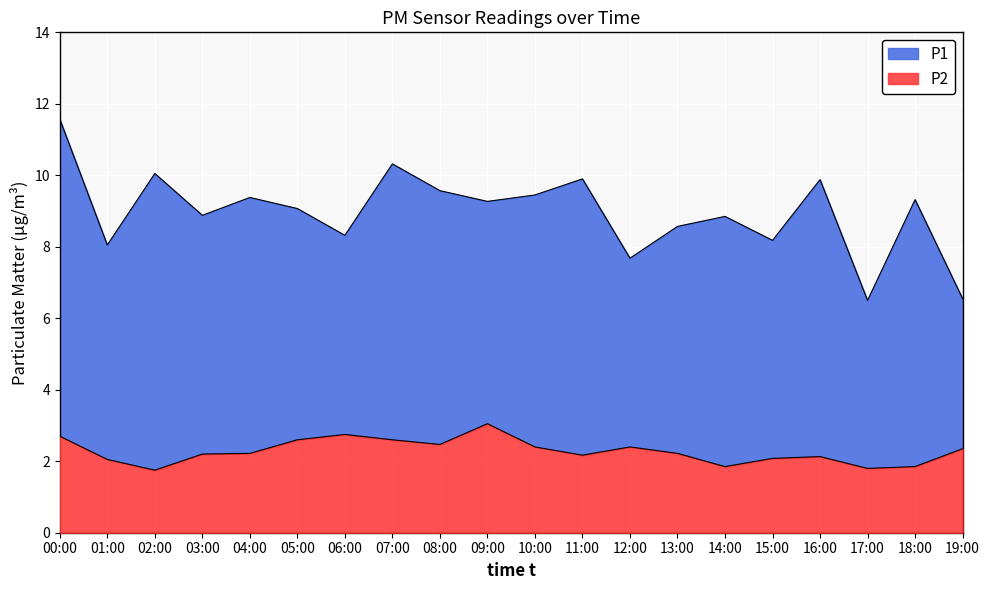

What is the value of the P2 point at the 18th from the left?

1.8